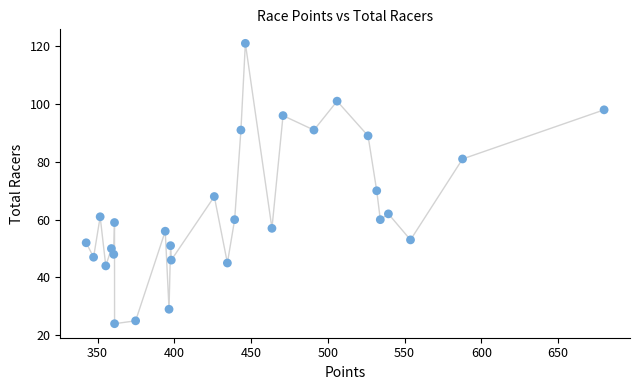

What is the range of Y values (max minus min)?

97